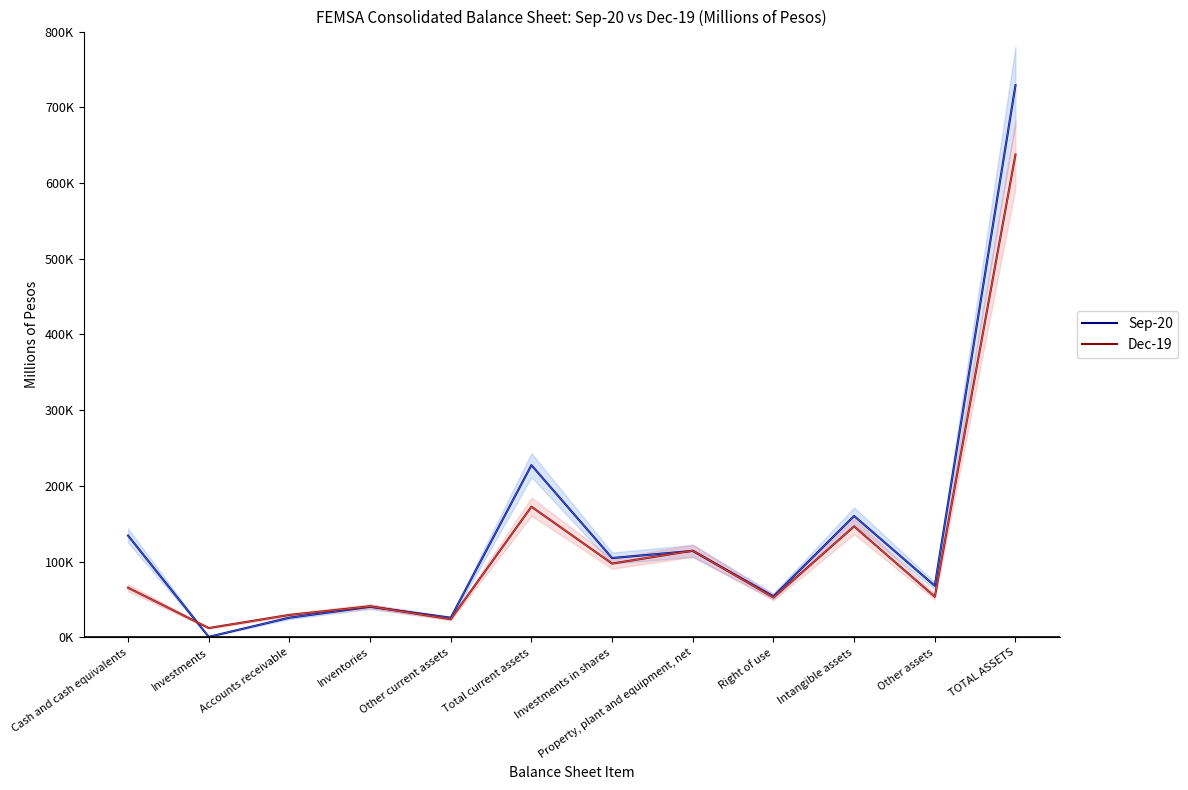

What is the average value of the Dec-19 series?

120638